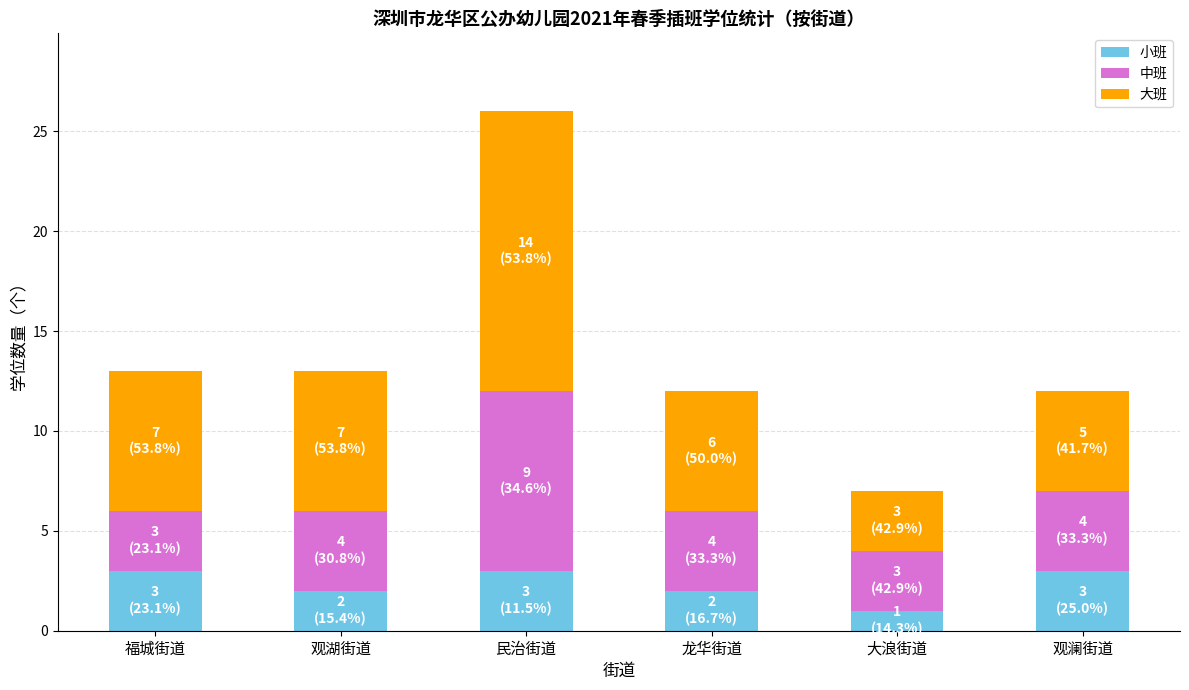

What is the sum of all 小班 values?

14